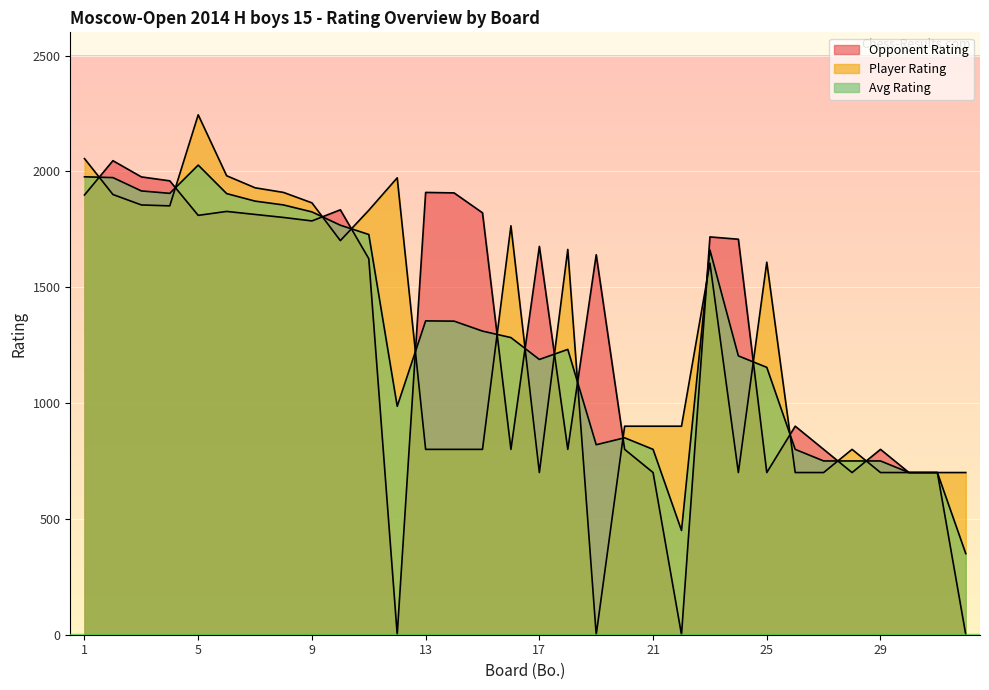

Does the chart display data point markers on the line(s)?

No